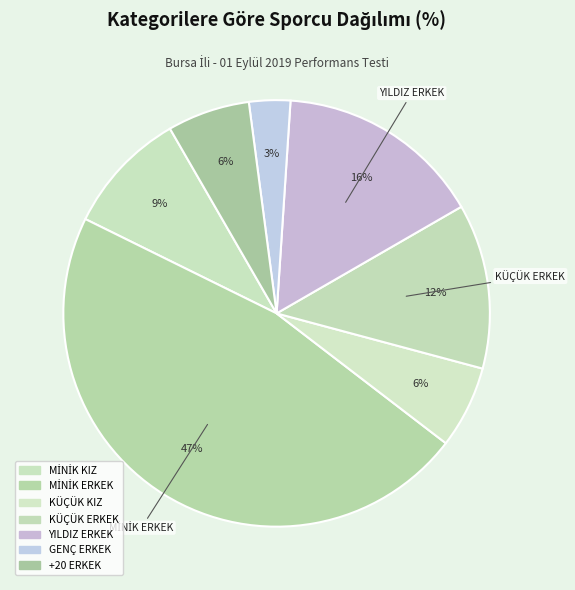

Count the number of slices in the pie.

7